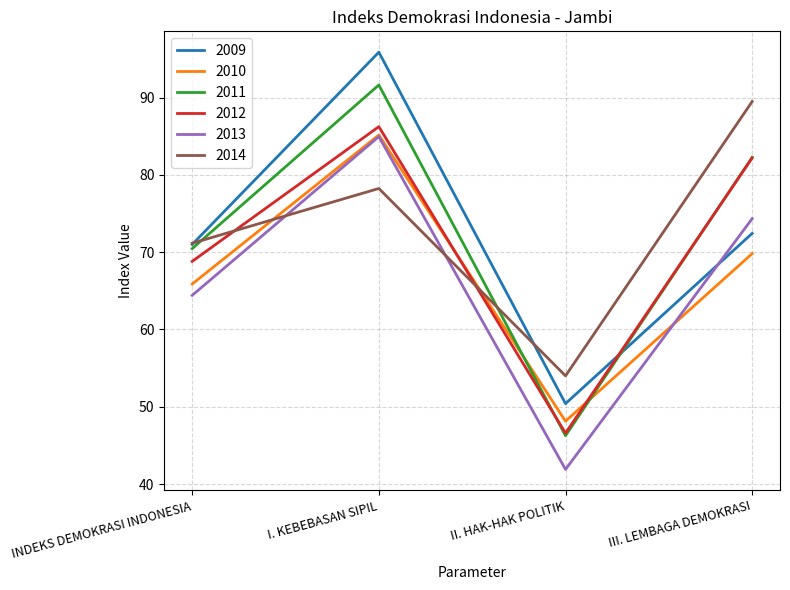

What are all the series names shown in the legend?

2009, 2010, 2011, 2012, 2013, 2014